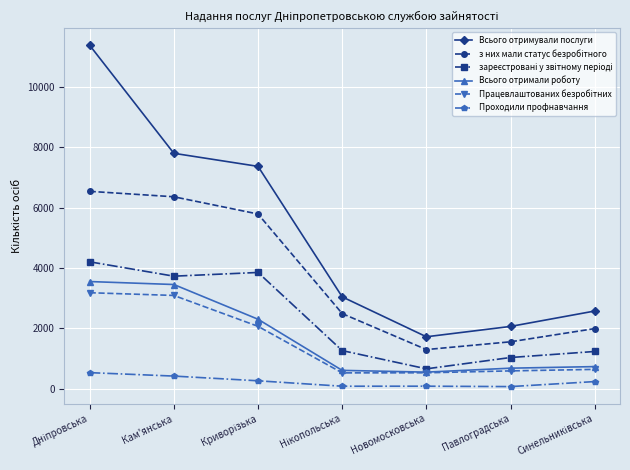

The value of Всього отримували послуги at Кам'янська is 7798. True or false?

True